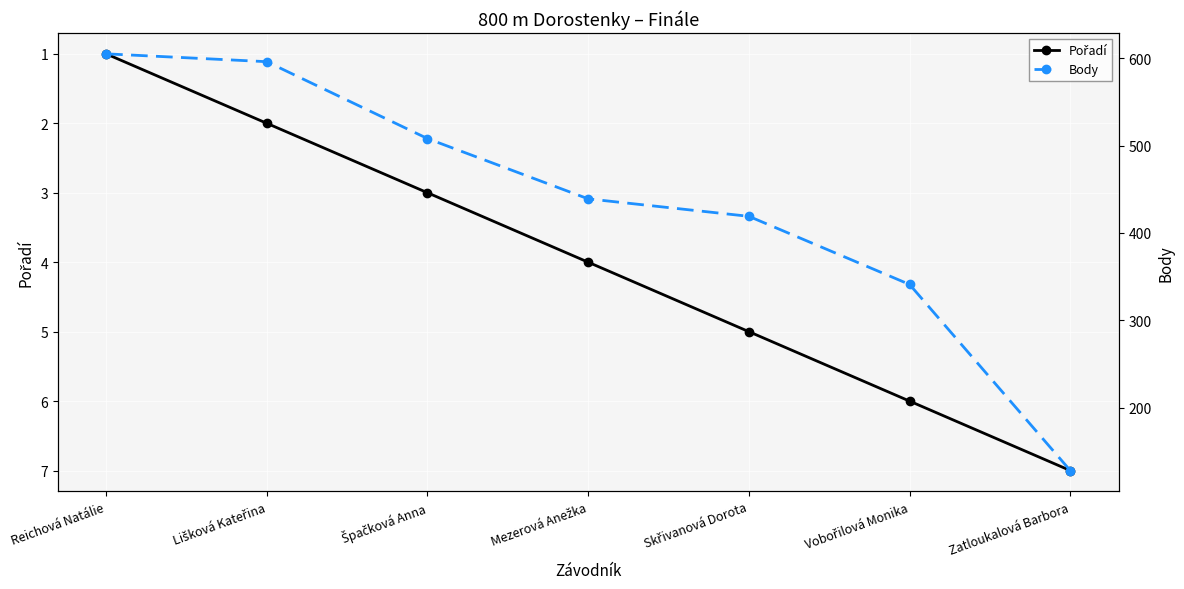

List the series in order of their overall mean, lowest first.

Pořadí, Body